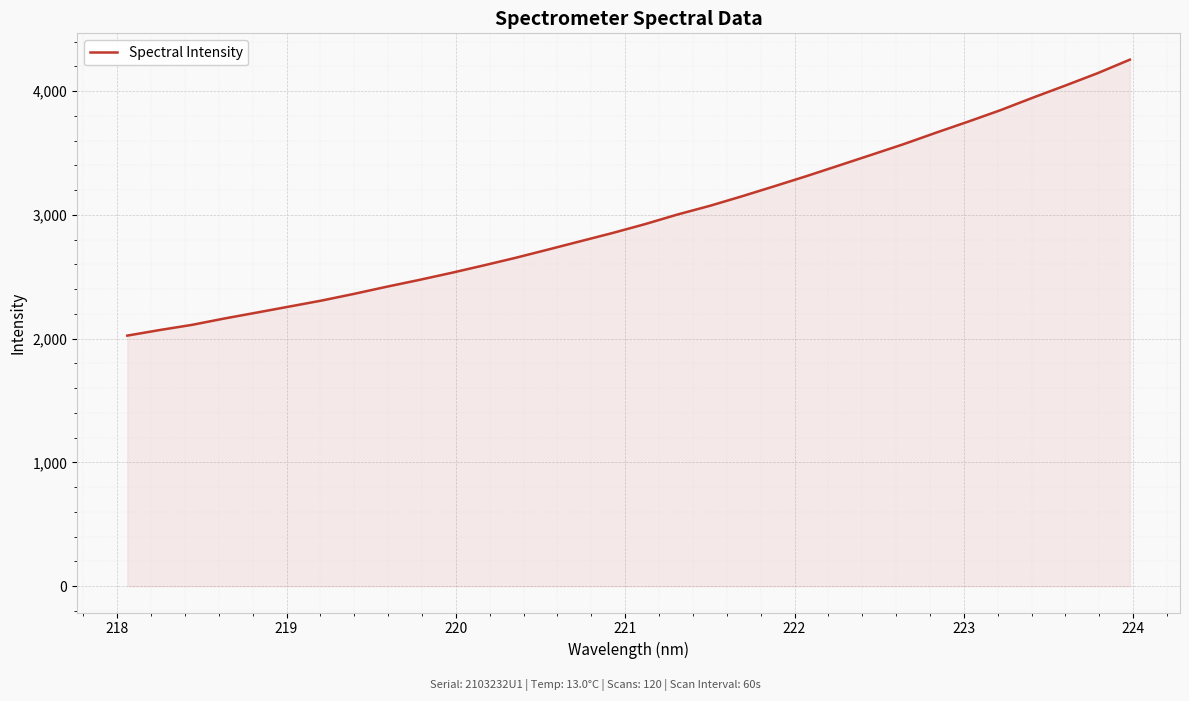

What is the difference between the maximum and minimum values?

2229.9